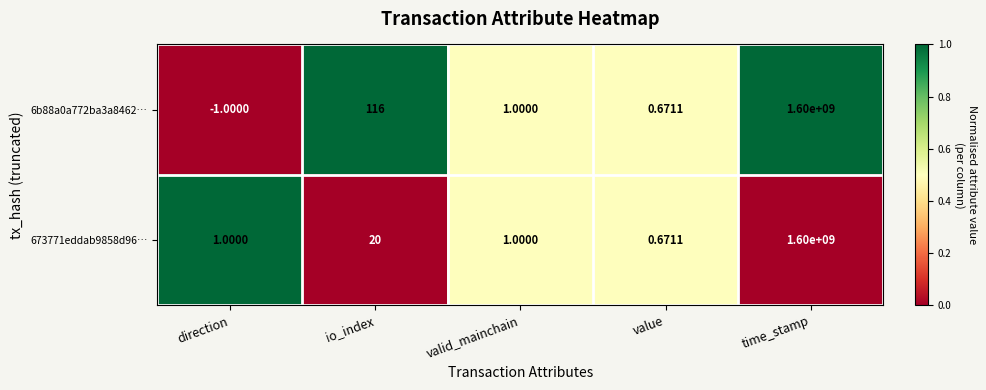

Rank the categories by 6b88a0a772ba3a8462… value from highest to lowest.

time_stamp, io_index, valid_mainchain, value, direction